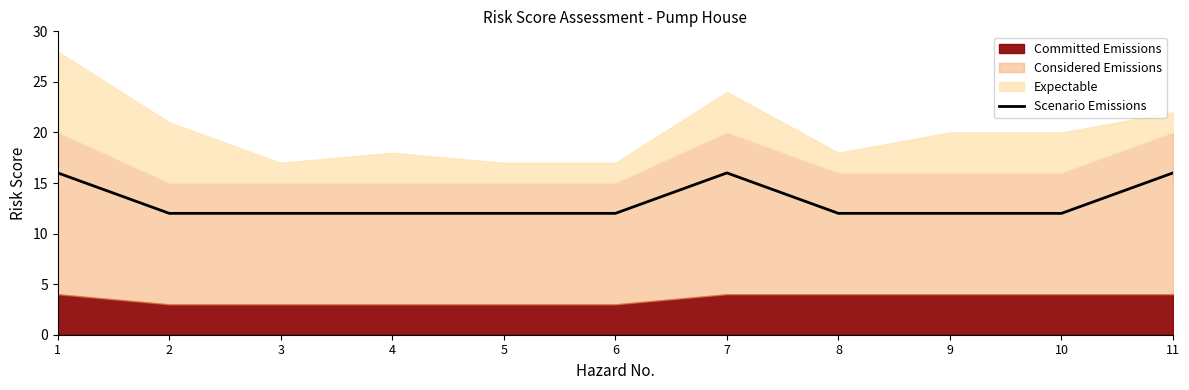

The Scenario Emissions series shows 16 at 11. True or false?

True